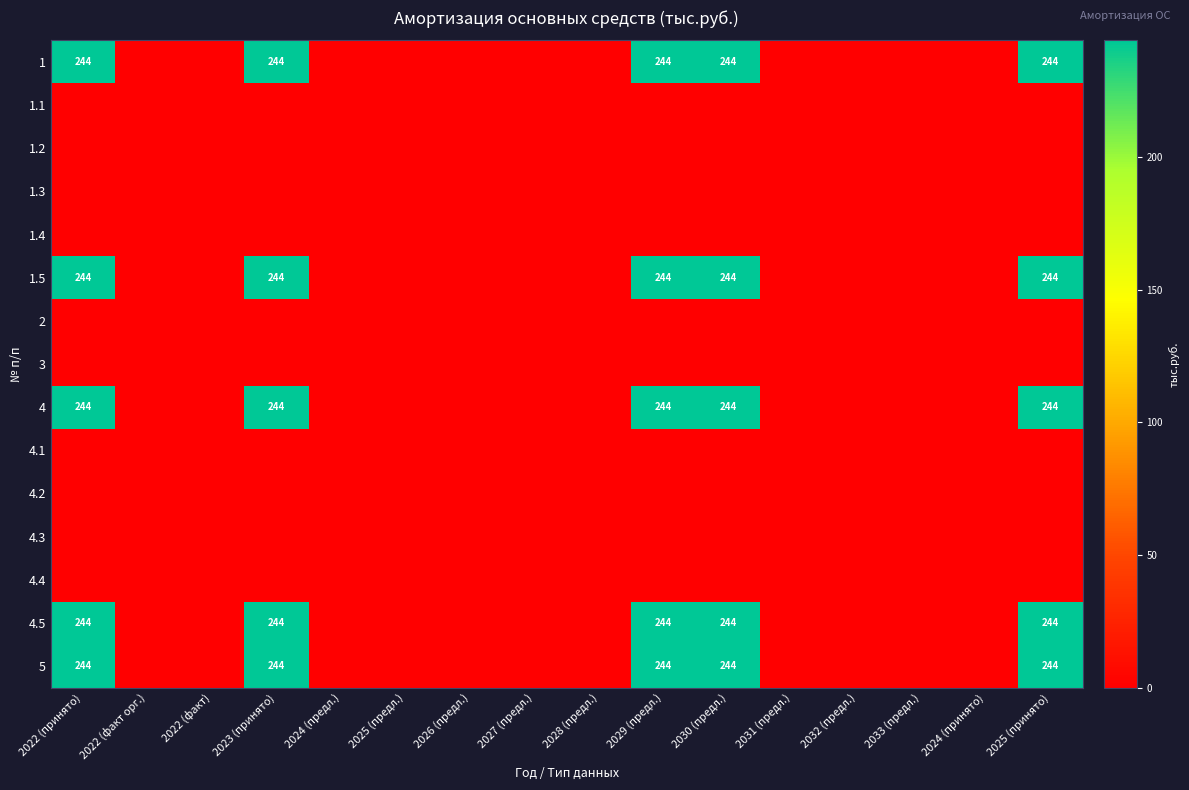

What is the sum of the 5 values at 2029 (предл.) and 2023 (принято)?

488